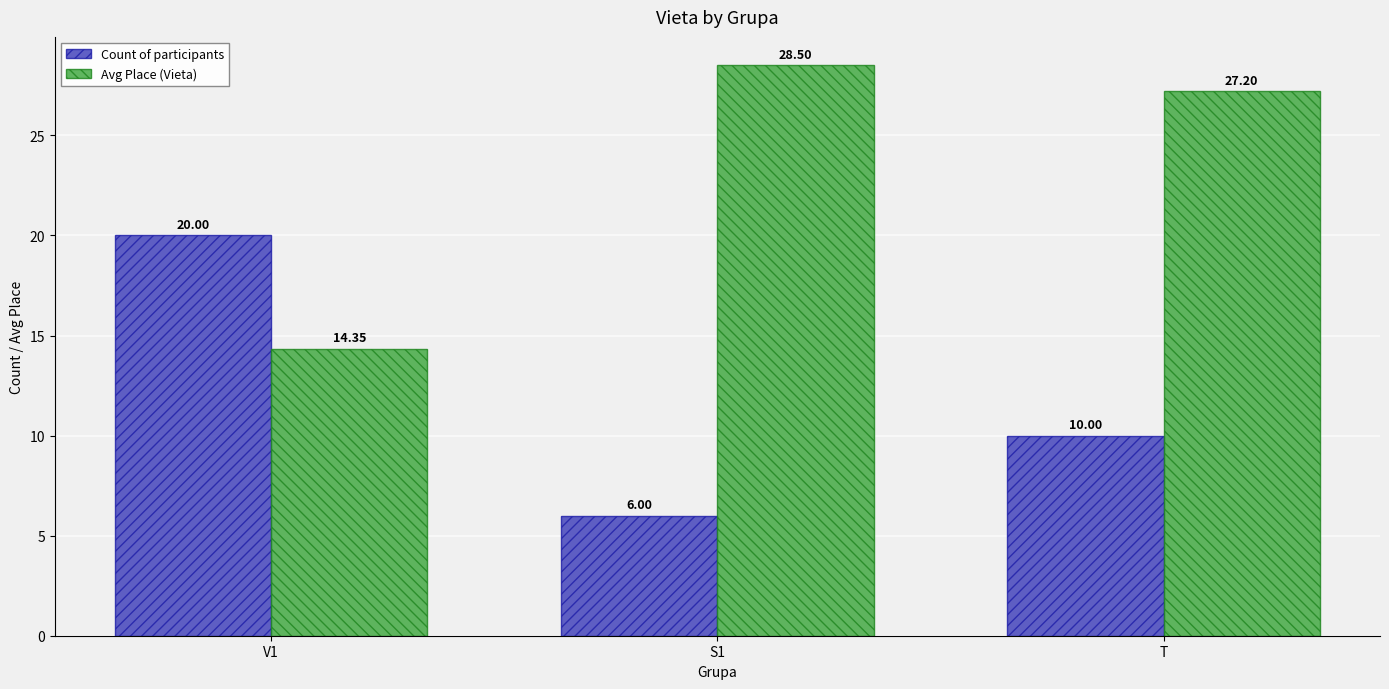

What is the maximum value shown in the chart?

28.5